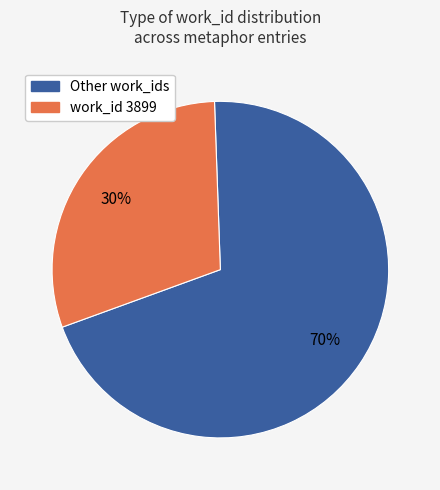

How many slices are in this pie chart?

2